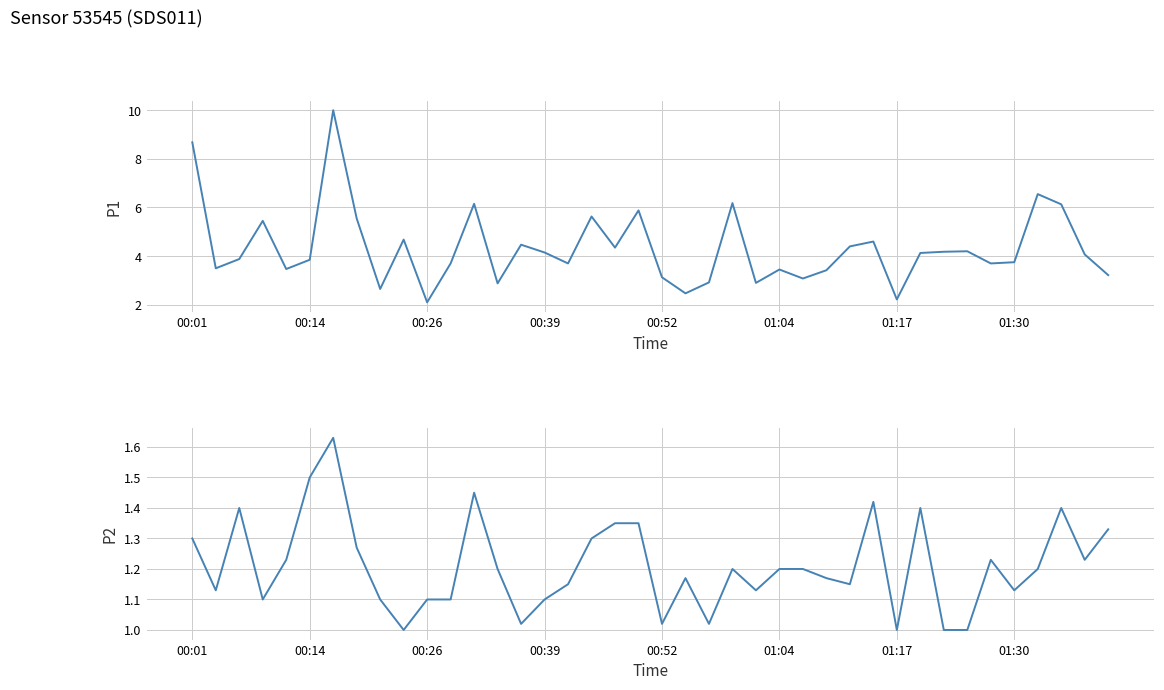

Does the chart display data point markers on the line(s)?

No